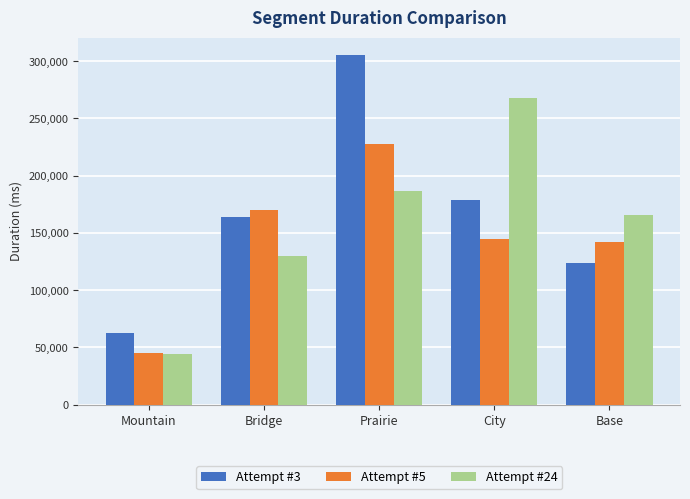

What is the label of the 2nd bar from the left?

Bridge